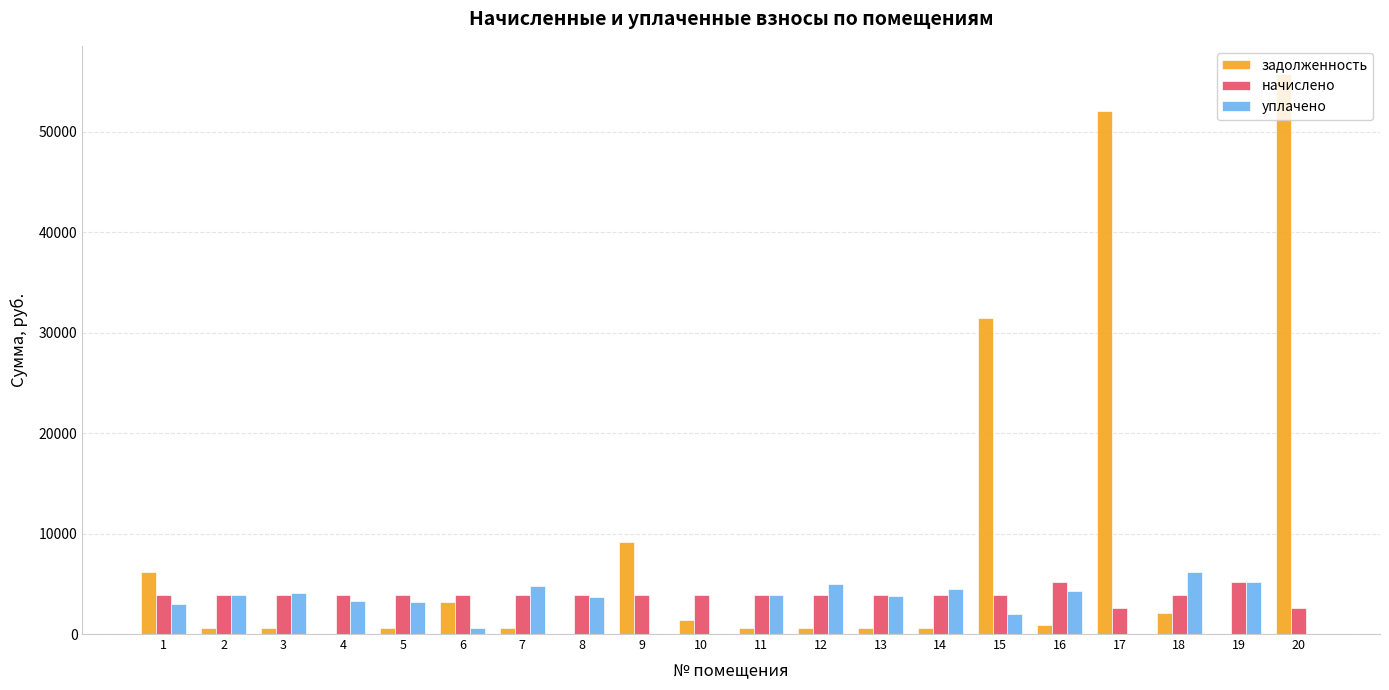

The уплачено series shows 5211.5 at 19. True or false?

True